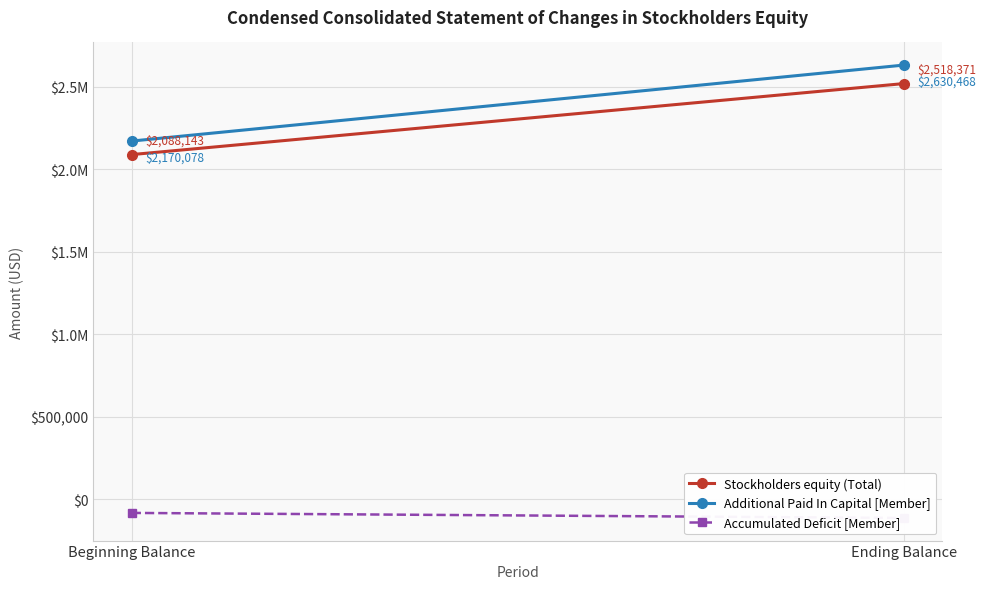

At Ending Balance, list the series in order from largest to smallest.

Additional Paid In Capital [Member], Stockholders equity (Total), Accumulated Deficit [Member]